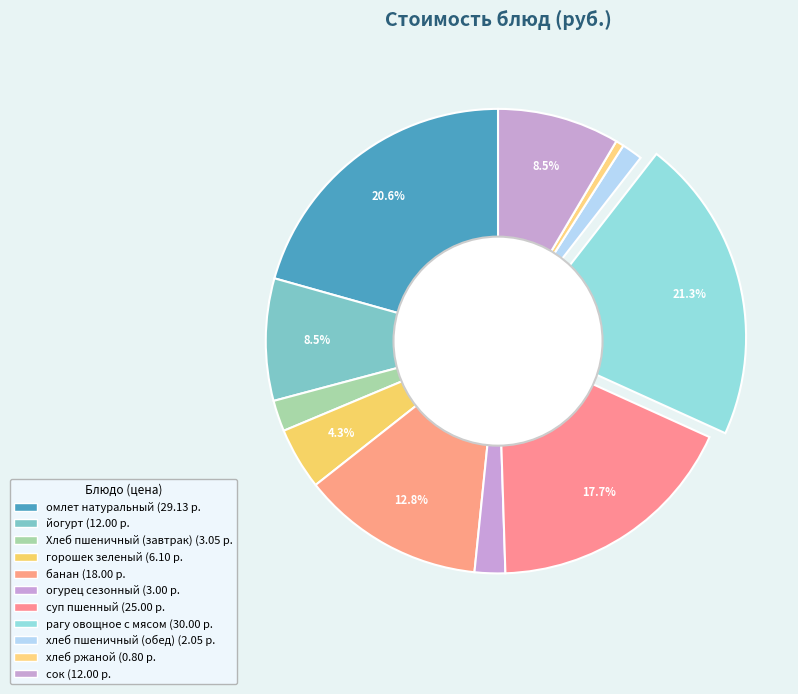

How many segments does this pie chart have?

11